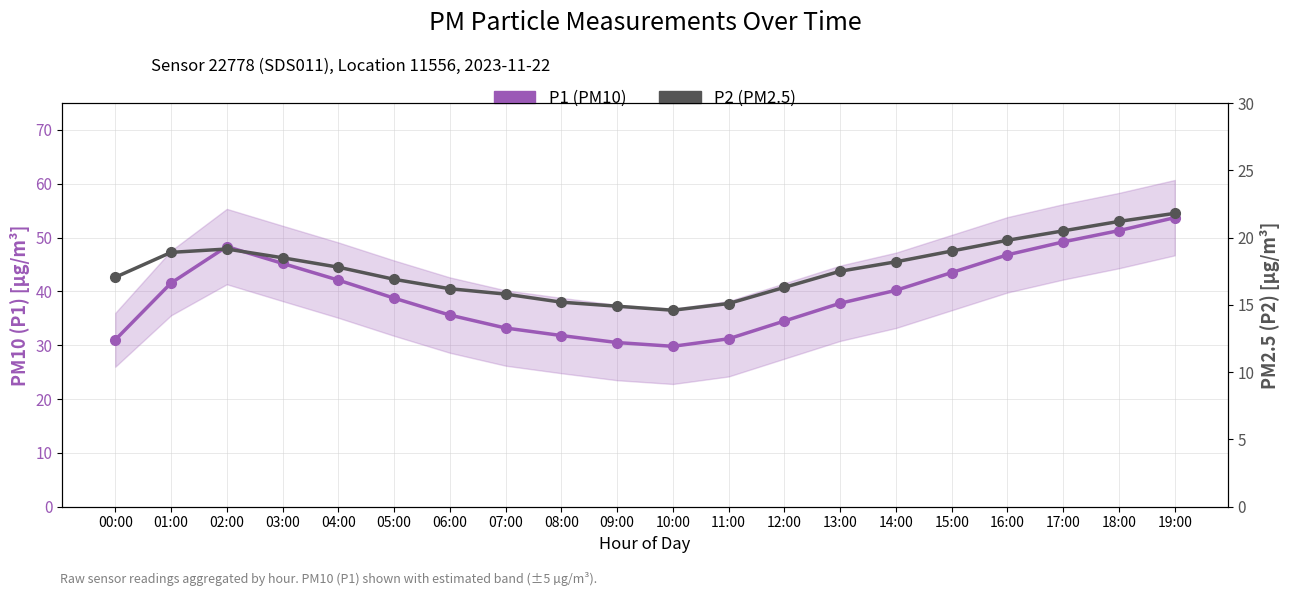

How many interior local peaks does the P1 (PM10) series have?

1